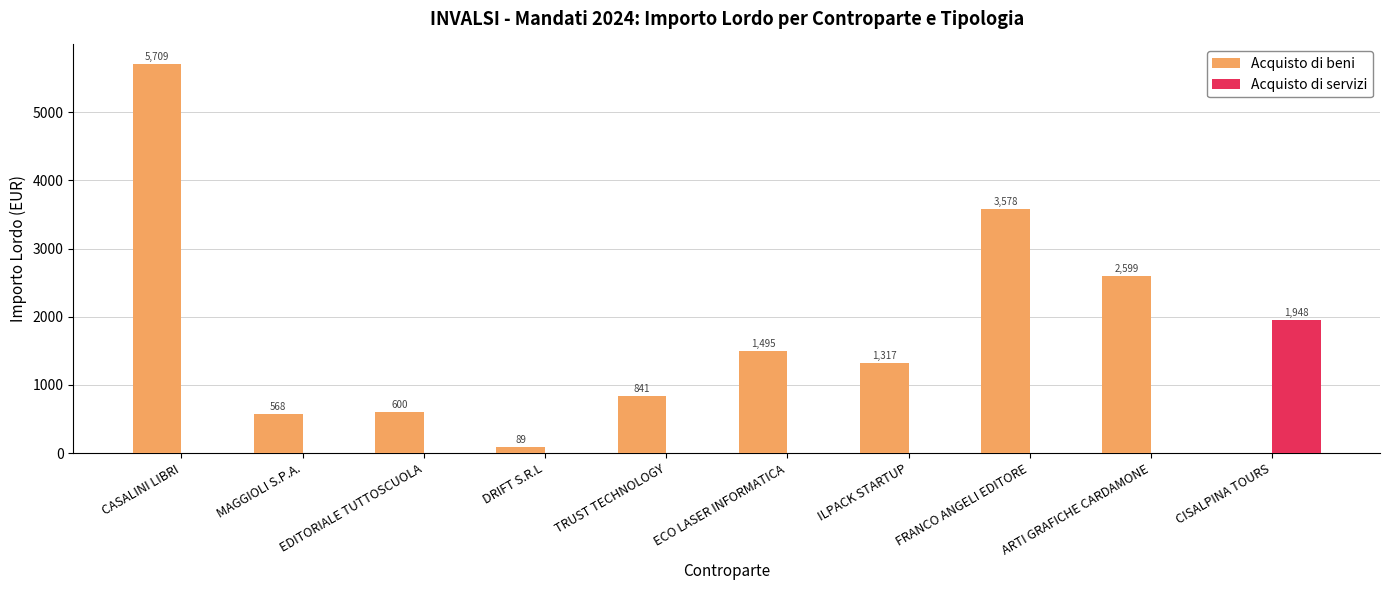

How many groups of bars are there?

10